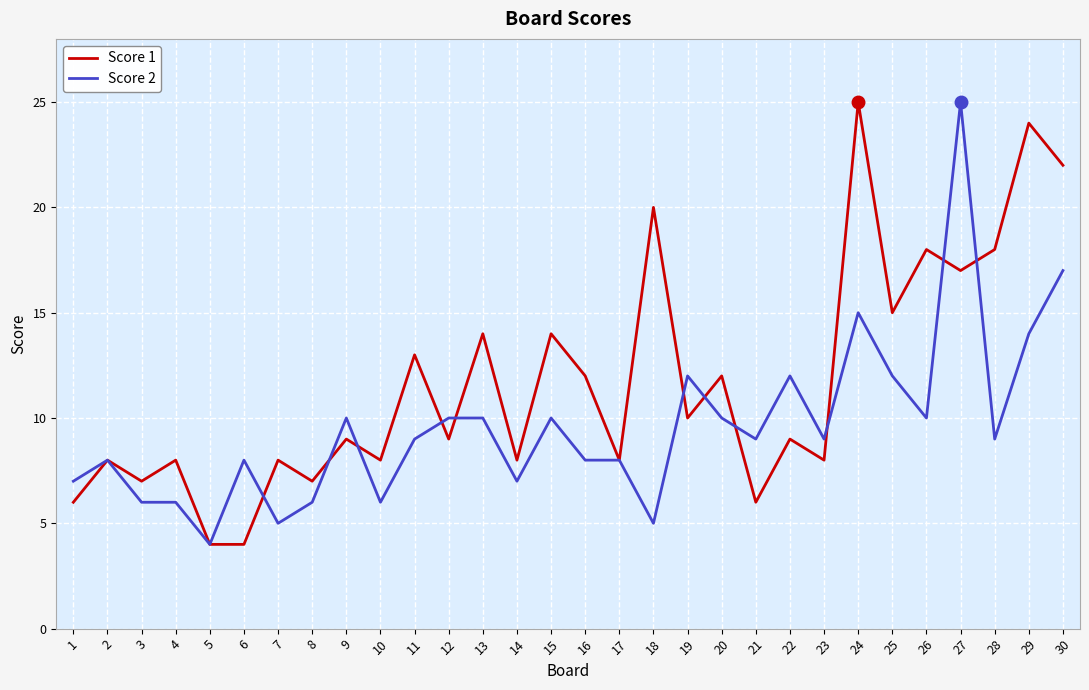

List the series in order of their overall mean, lowest first.

Score 2, Score 1